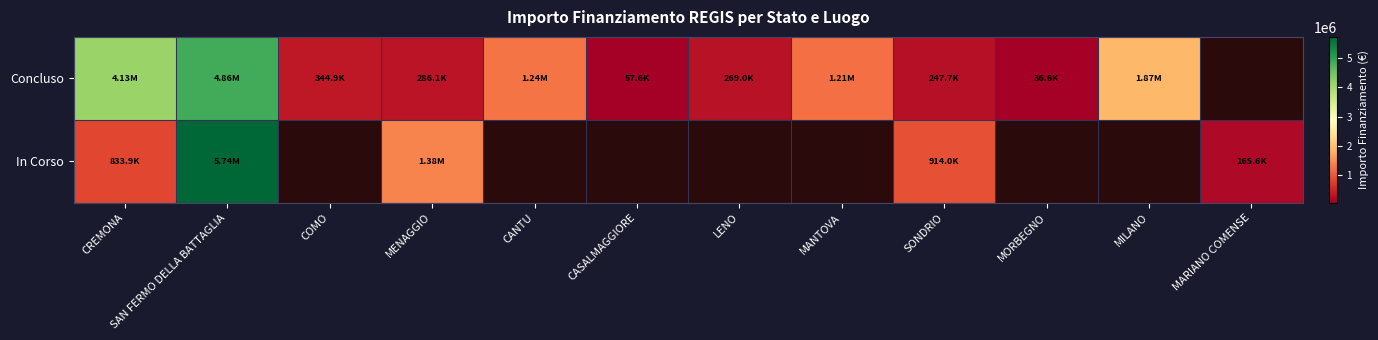

What is the minimum value shown in the chart?

36600.0